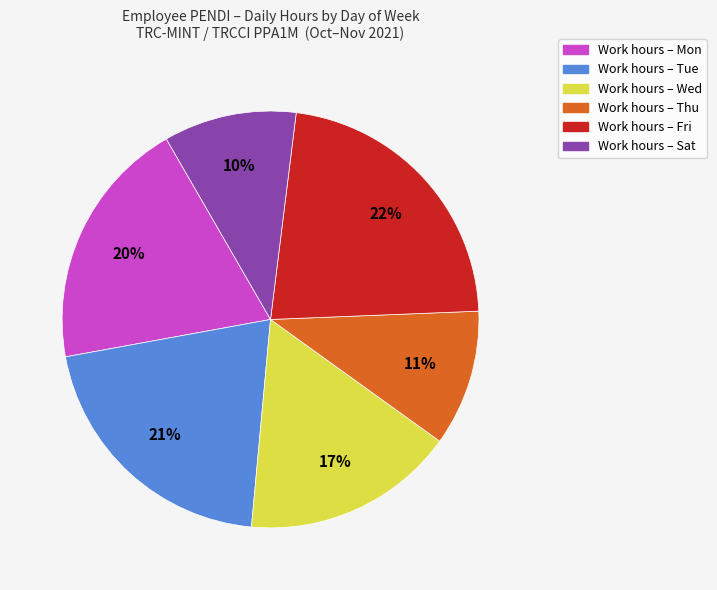

To the nearest percent, what is the average slice percentage?

17%